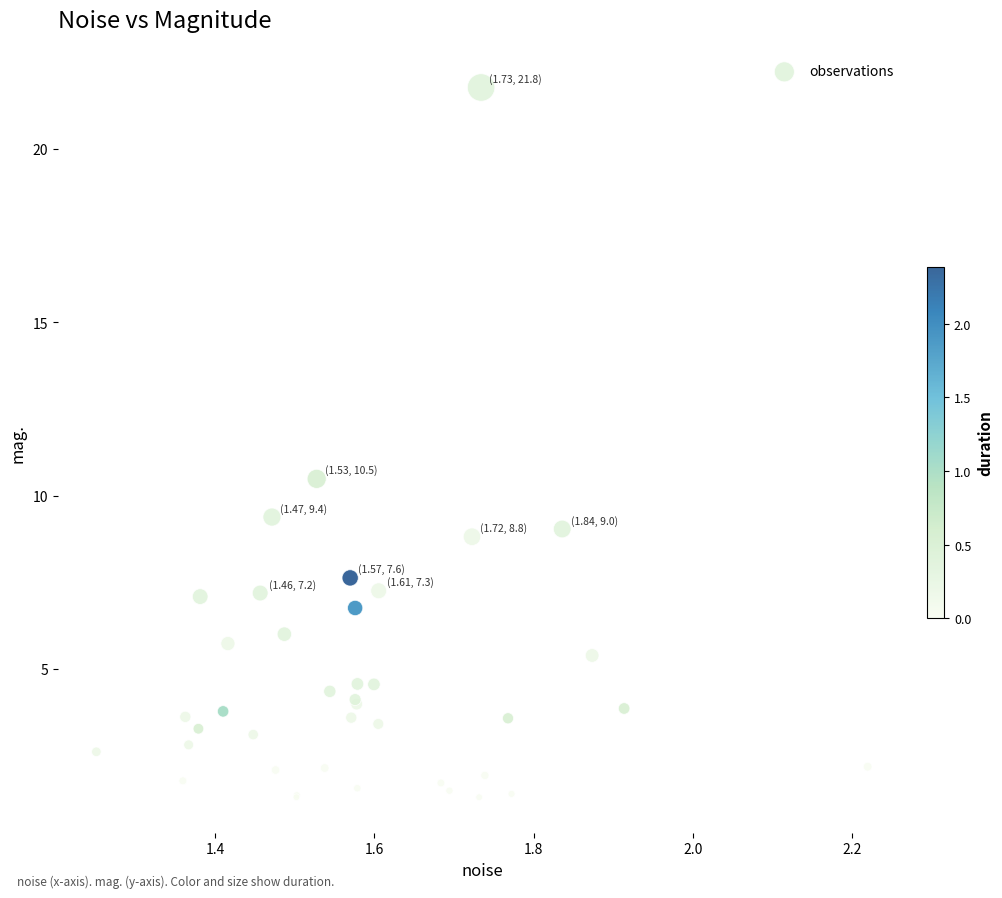

What Y value in the scatter plot is closest to 11?

10.5